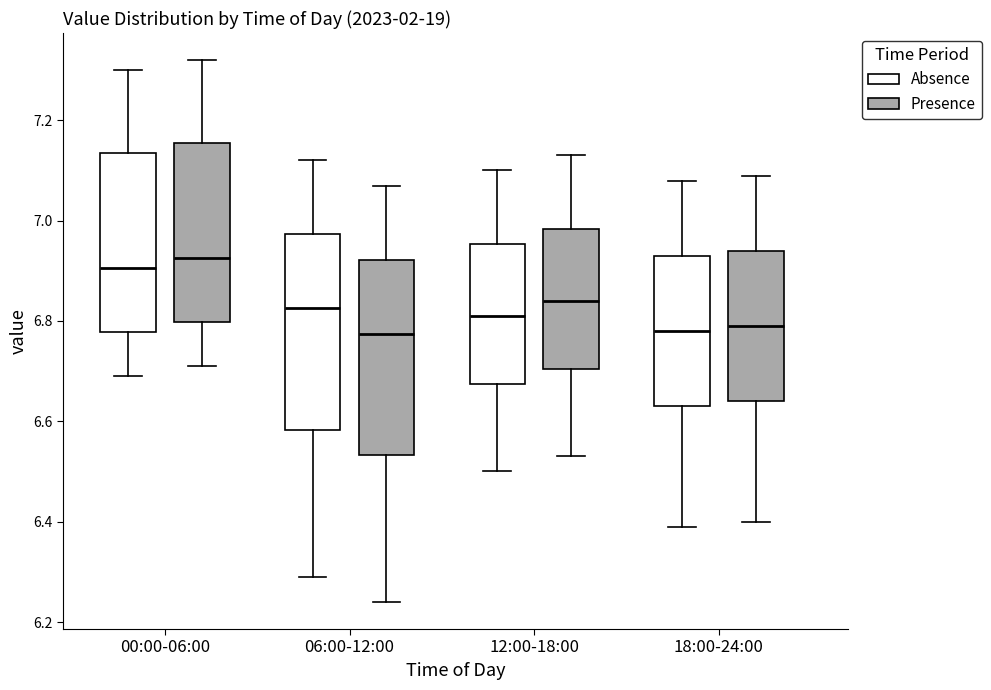

Reading left to right, transcribe this box plot: for each box, give where its median line is, the range the box spans, and where its two whiskers end, as read against the y-axis. The values are not printed on the chart, so give them approximately, as read against the axis.

00:00-06:00 (Absence): median 6.90, box 6.78 to 7.14, whiskers 6.70 to 7.30
00:00-06:00 (Presence): median 6.92, box 6.80 to 7.16, whiskers 6.72 to 7.32
06:00-12:00 (Absence): median 6.82, box 6.58 to 6.98, whiskers 6.30 to 7.12
06:00-12:00 (Presence): median 6.78, box 6.54 to 6.92, whiskers 6.24 to 7.08
12:00-18:00 (Absence): median 6.82, box 6.68 to 6.96, whiskers 6.50 to 7.10
12:00-18:00 (Presence): median 6.84, box 6.70 to 6.98, whiskers 6.54 to 7.14
18:00-24:00 (Absence): median 6.78, box 6.64 to 6.94, whiskers 6.40 to 7.08
18:00-24:00 (Presence): median 6.80, box 6.64 to 6.94, whiskers 6.40 to 7.10